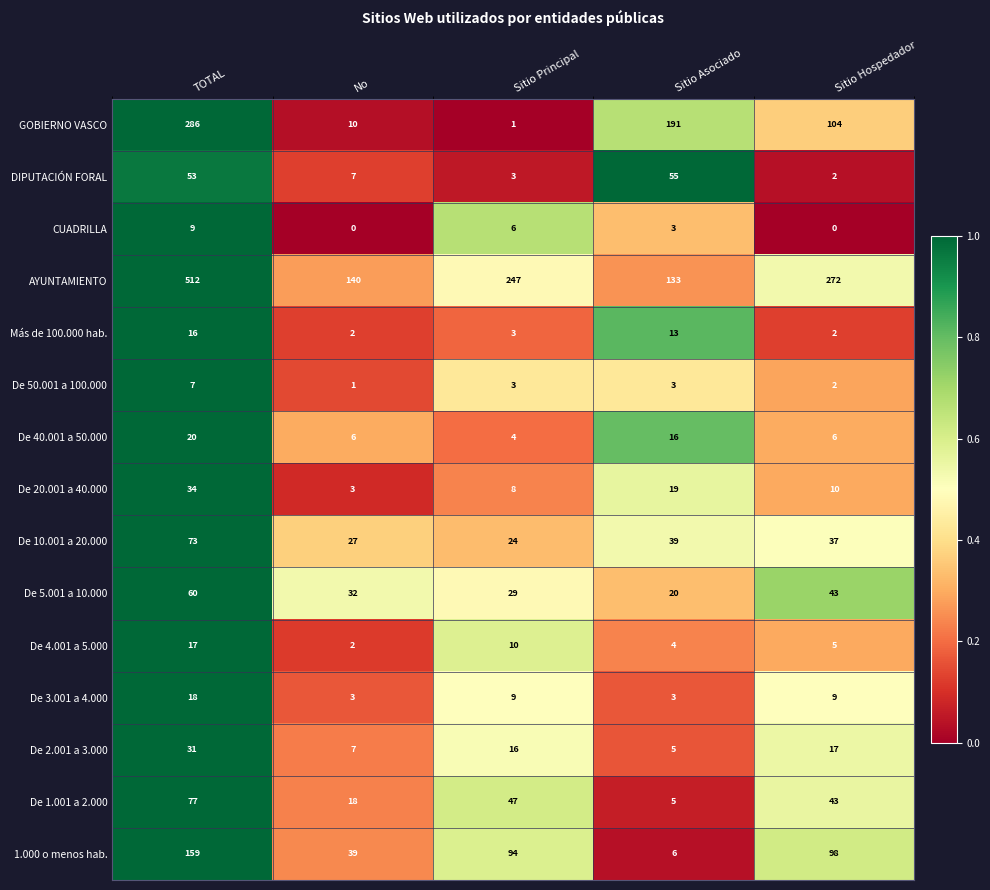

True or false: GOBIERNO VASCO has a value of 171 at Sitio Hospedador.

False